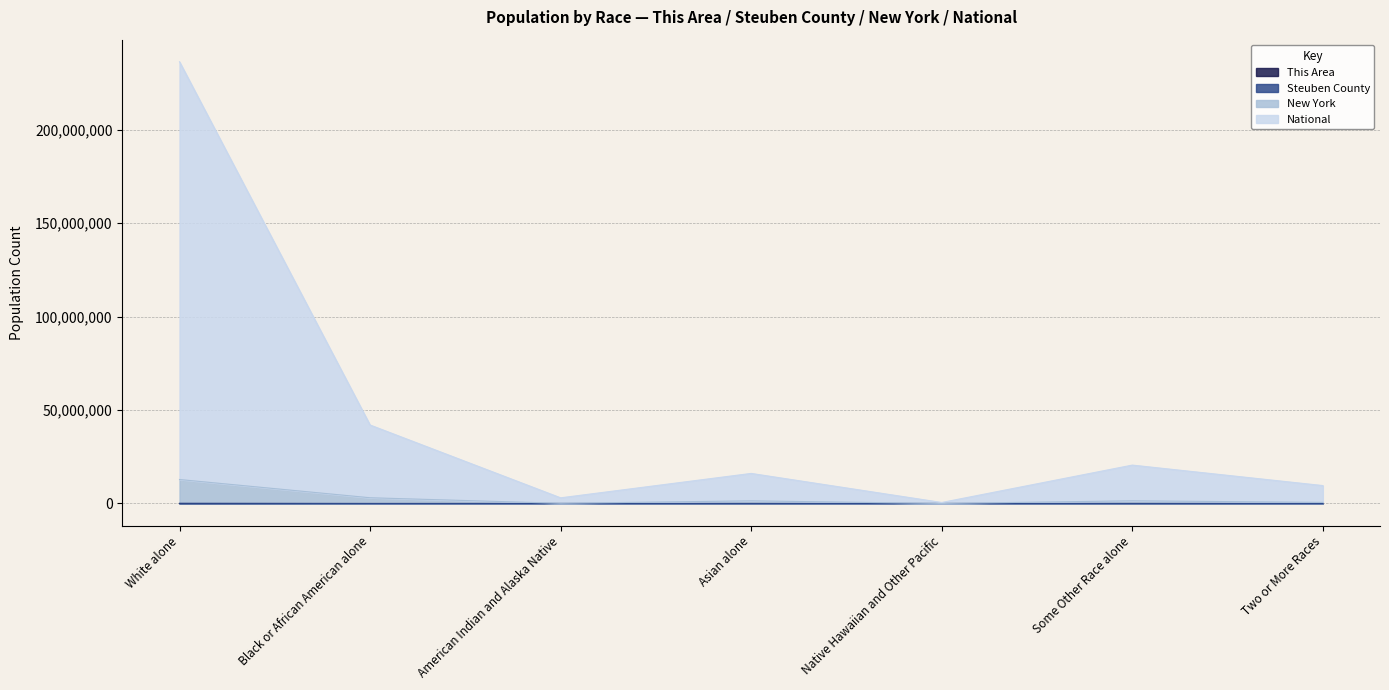

List the series in order of their peak value, lowest first.

This Area, Steuben County, New York, National